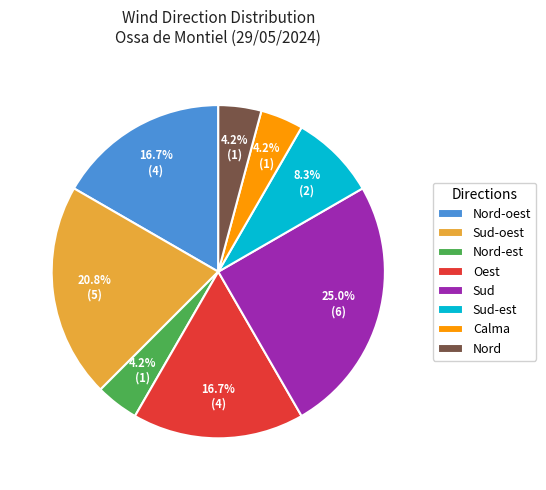

Between Nord and Sud-est, which is larger?

Sud-est